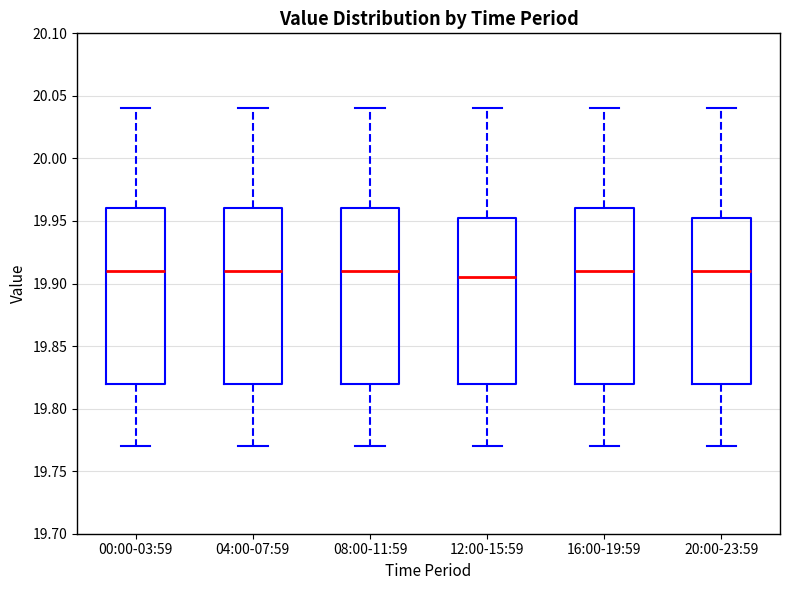

Reading left to right, read every box against the y-axis: the position of its median line, the range the box covers, and the ends of its whiskers. The values are not printed on the chart, so give them approximately, as read against the axis.

00:00-03:59: median 19.910, box 19.820 to 19.960, whiskers 19.770 to 20.040
04:00-07:59: median 19.910, box 19.820 to 19.960, whiskers 19.770 to 20.040
08:00-11:59: median 19.910, box 19.820 to 19.960, whiskers 19.770 to 20.040
12:00-15:59: median 19.905, box 19.820 to 19.955, whiskers 19.770 to 20.040
16:00-19:59: median 19.910, box 19.820 to 19.960, whiskers 19.770 to 20.040
20:00-23:59: median 19.910, box 19.820 to 19.955, whiskers 19.770 to 20.040